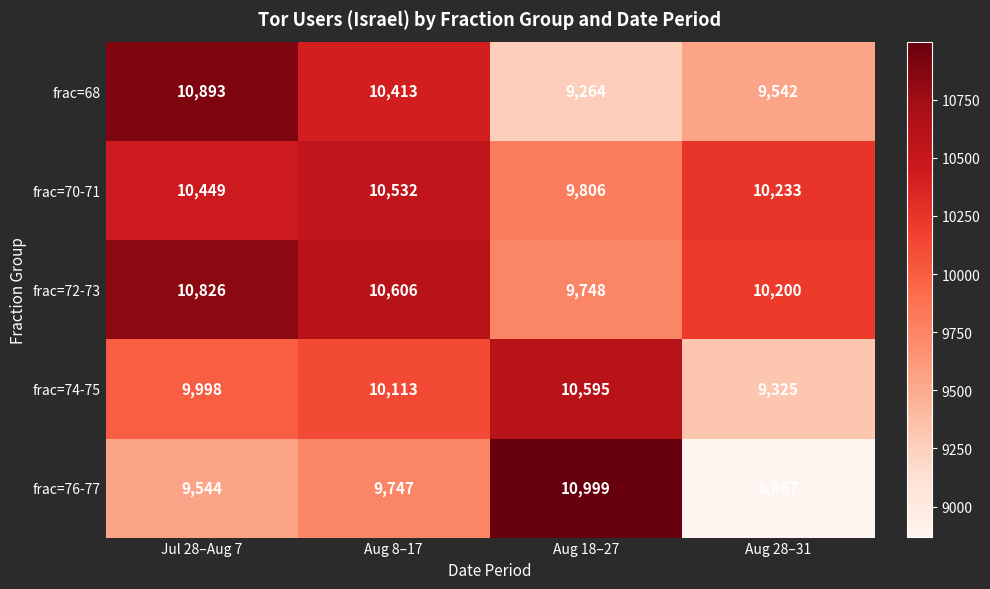

At which label is frac=72-73 closest to 10287?

Aug 28–31